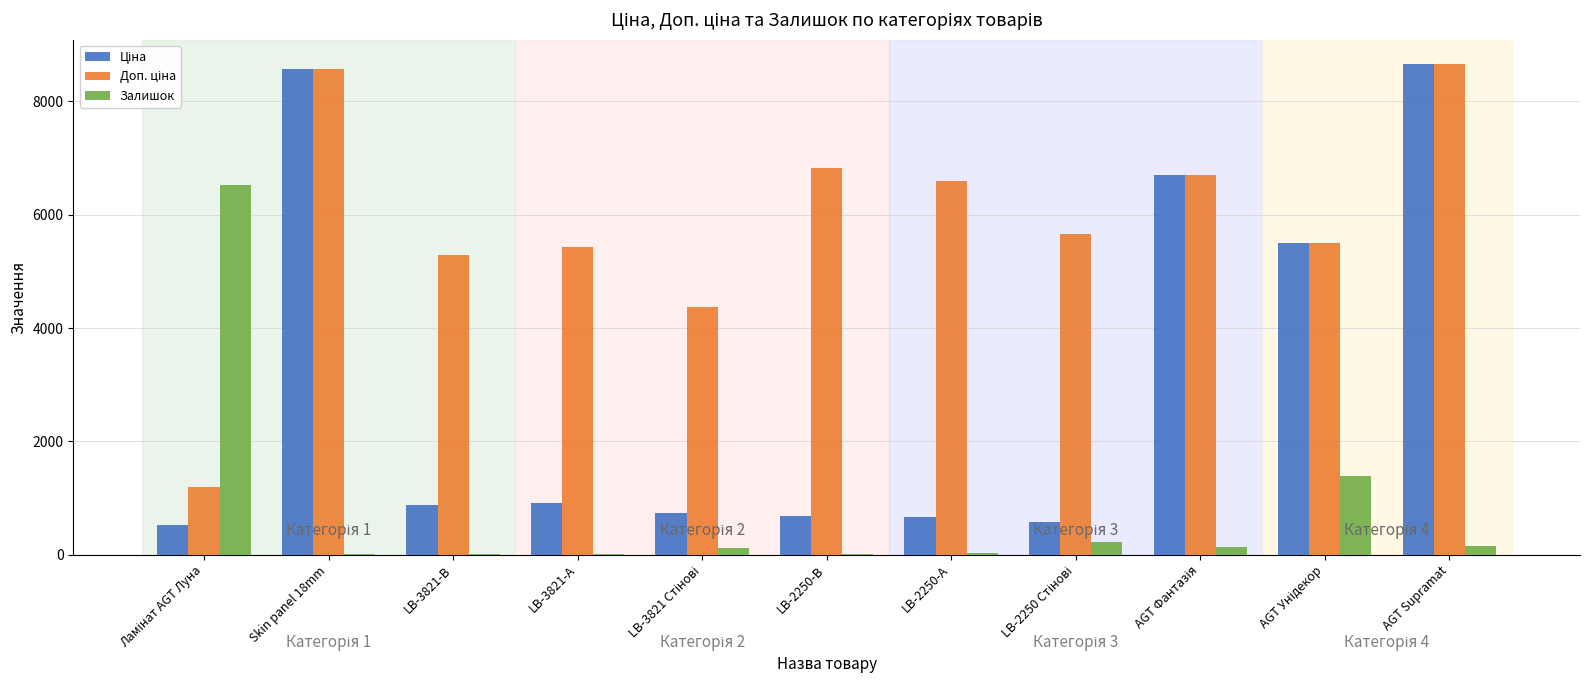

Count the number of categories in the chart.

11